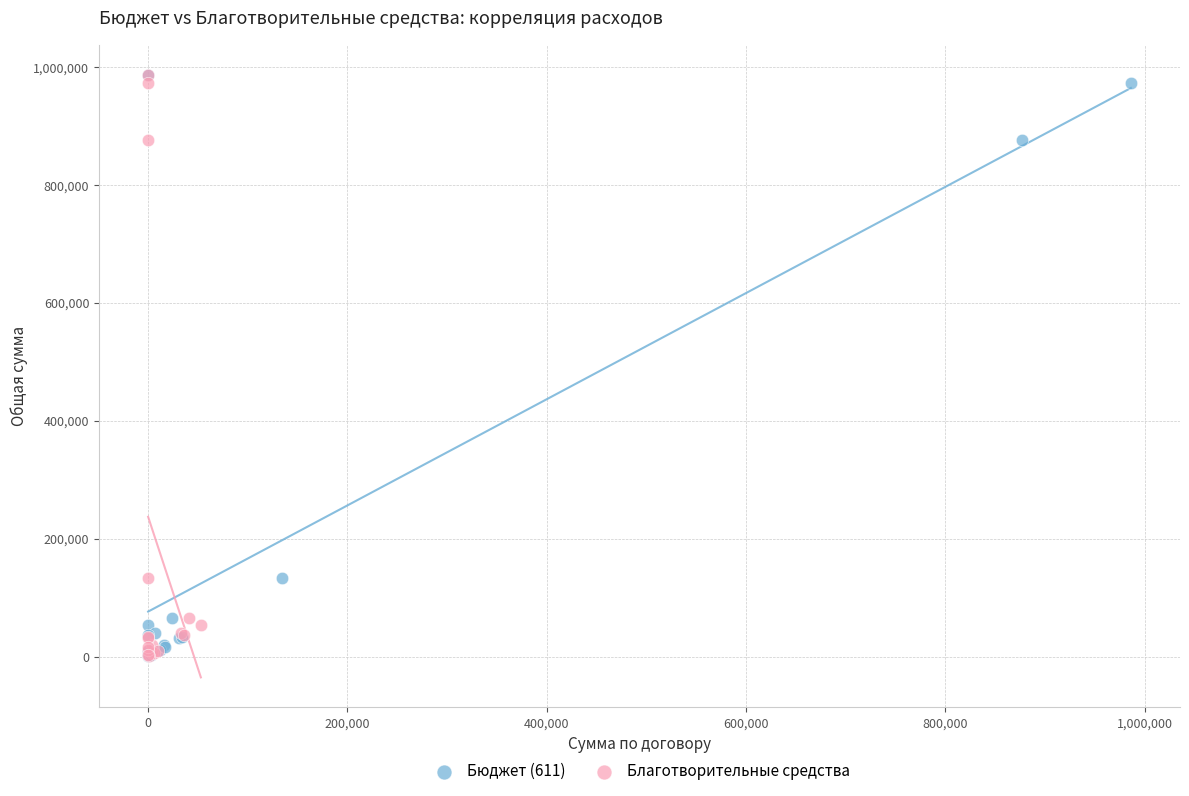

What are all the series names shown in the legend?

Бюджет (611), Благотворительные средства